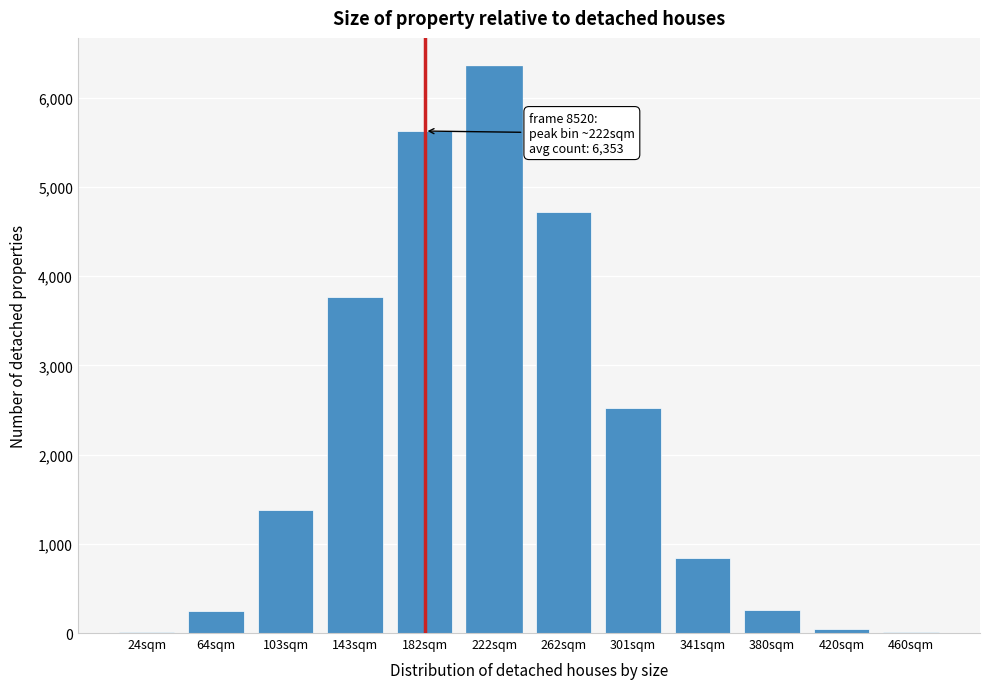

What is the sum of all values?

25781.2